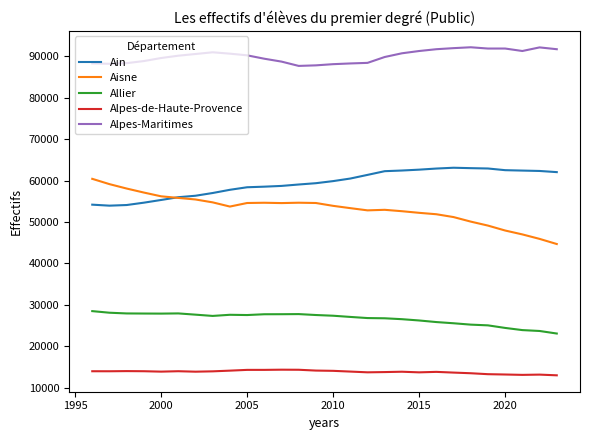

True or false: Allier and Alpes-de-Haute-Provence cross at least once.

False